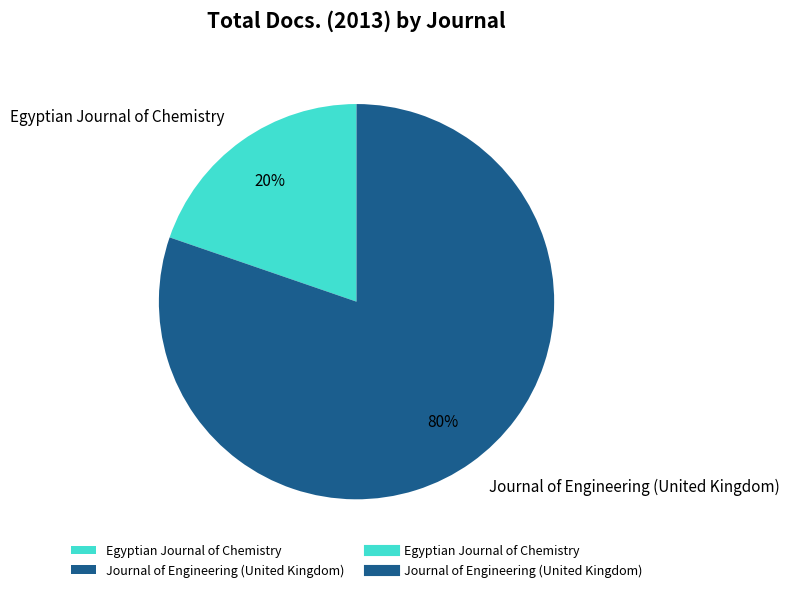

Is Egyptian Journal of Chemistry the majority of the pie?

No